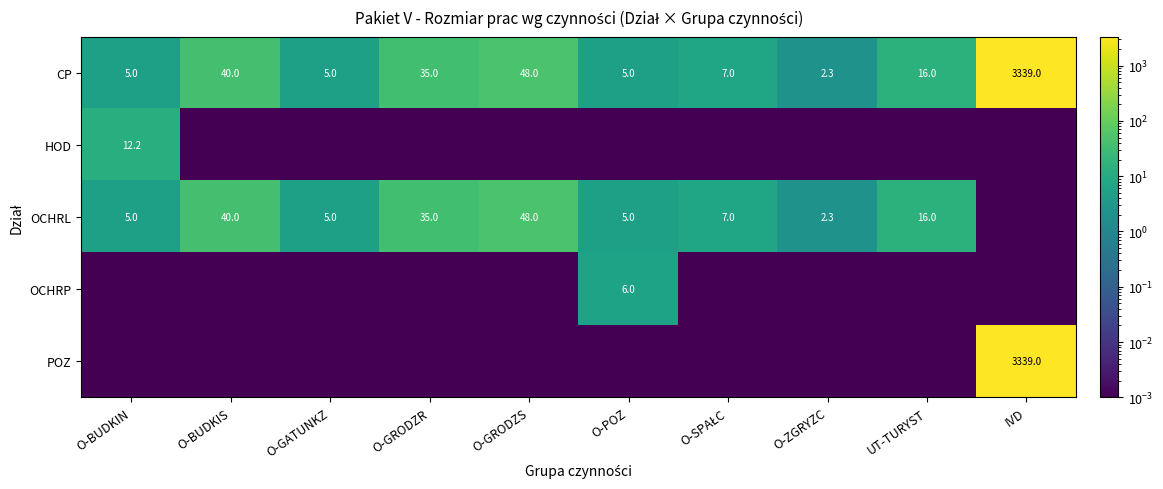

The value of CP at UT-TURYST is 16.0. True or false?

True